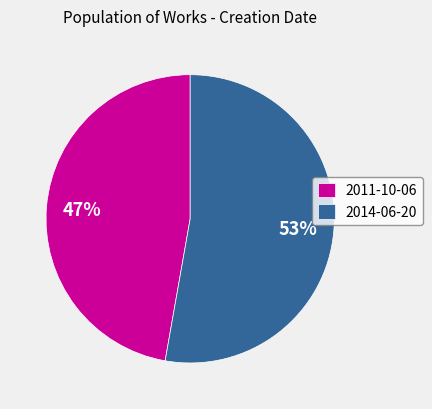

Is there any slice that represents more than half of the pie?

Yes